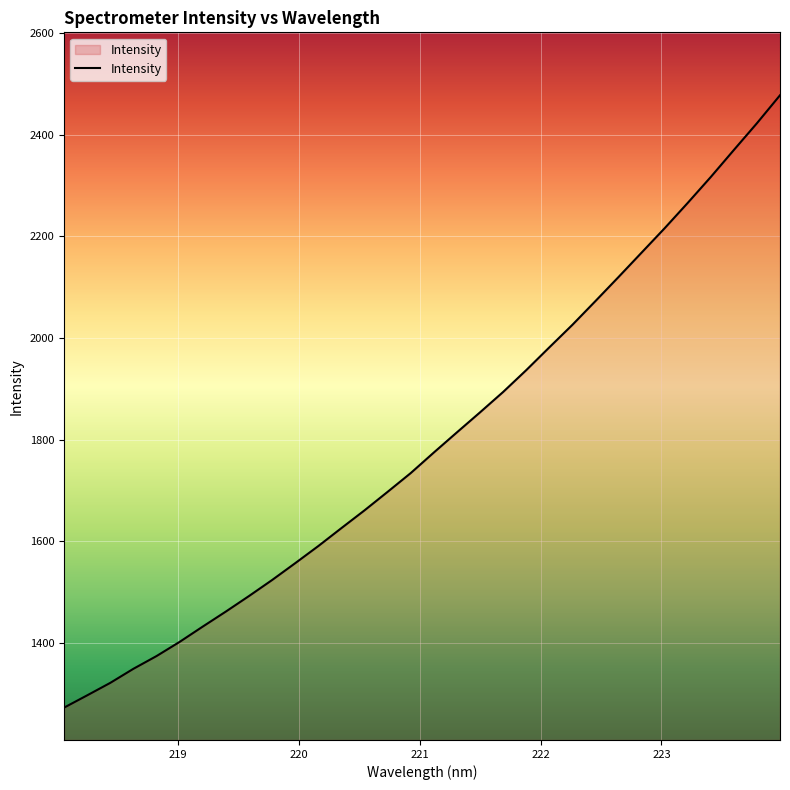

What is the smallest value displayed?

1272.2